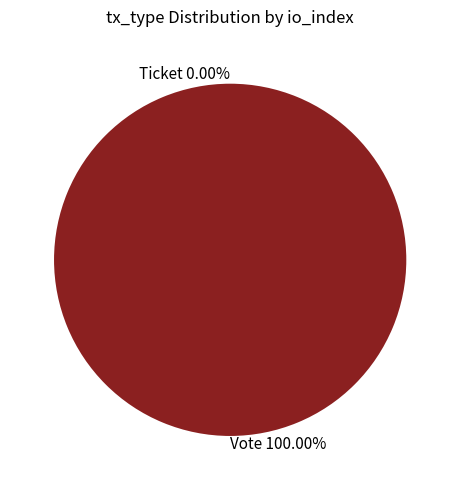

The Ticket slice represents 0% of the pie. True or false?

True